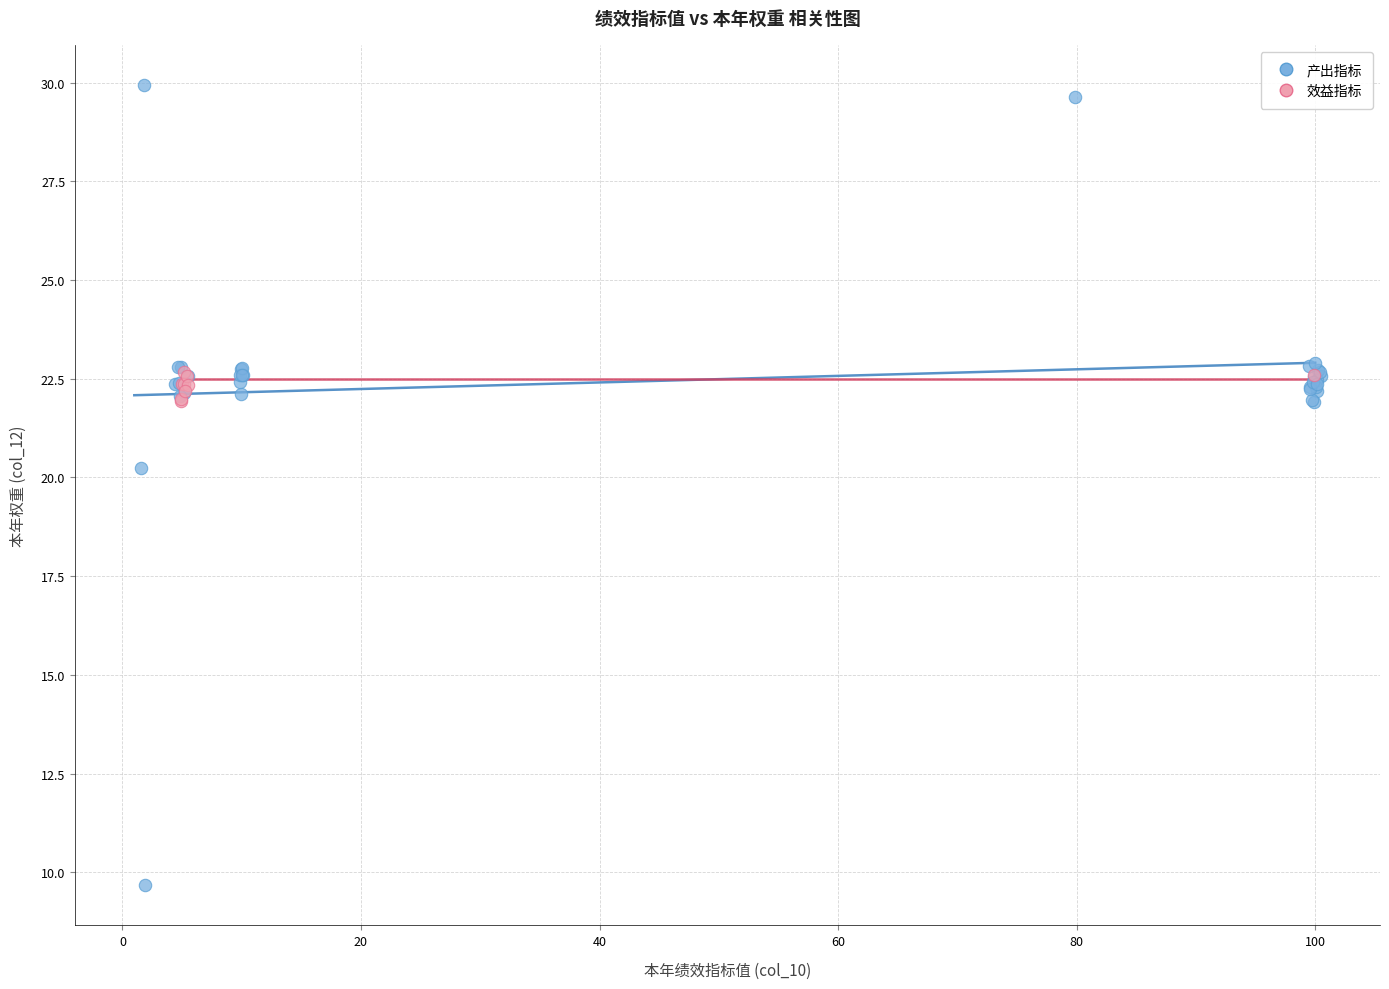

Which series contains the lowest Y value?

产出指标